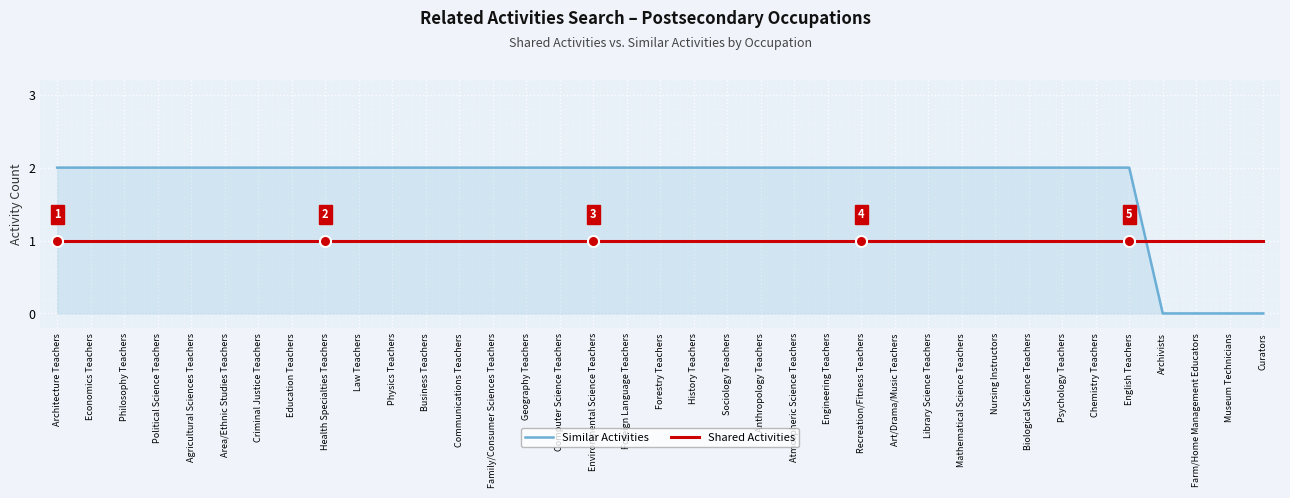

What position from the right is Chemistry Teachers?

6